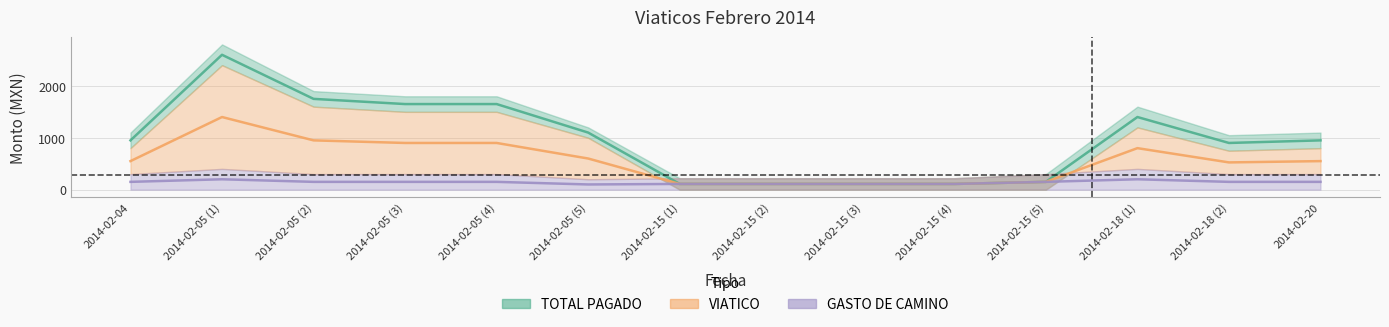

What is the average value of the VIATICO series?

967